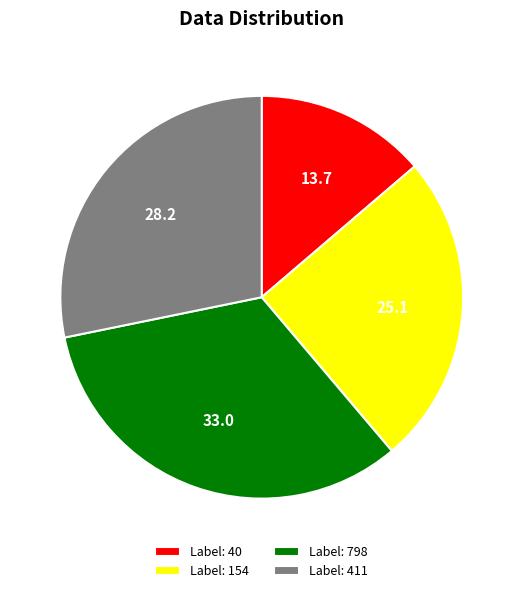

Do Label: 154 and Label: 40 together represent more than half of the pie?

No